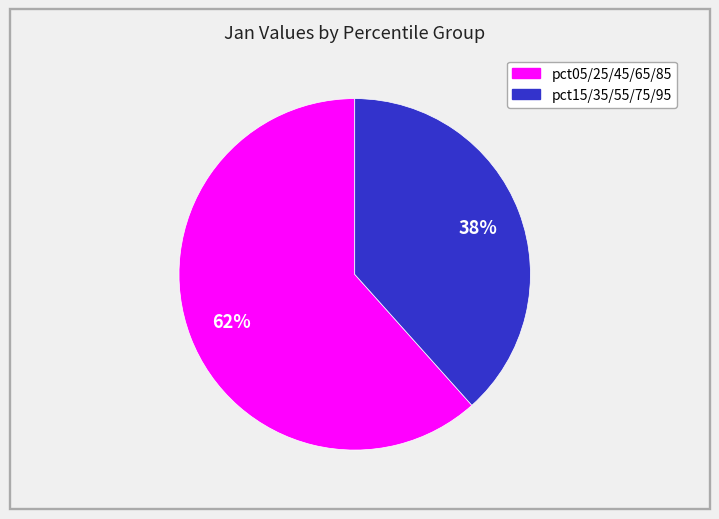

Does any single category account for the majority?

Yes